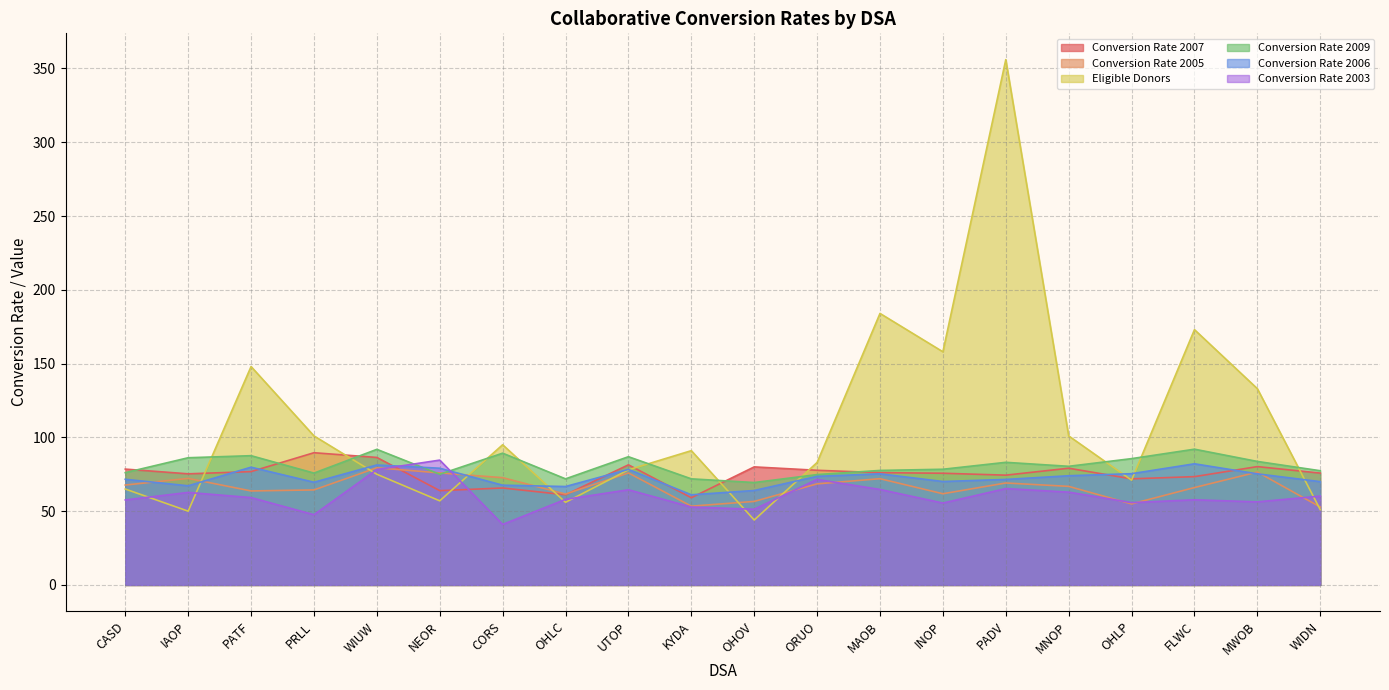

What is the lowest value of the Conversion Rate 2007 series?

59.1